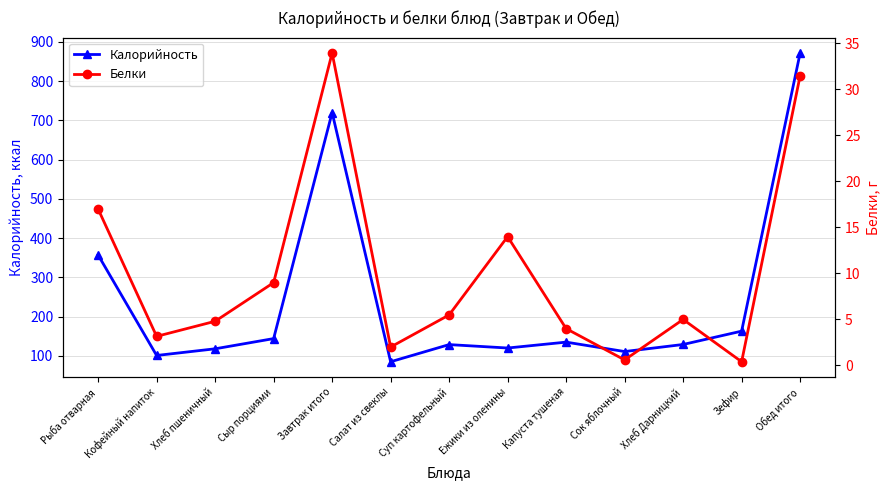

True or false: Калорийность and Белки cross at least once.

False